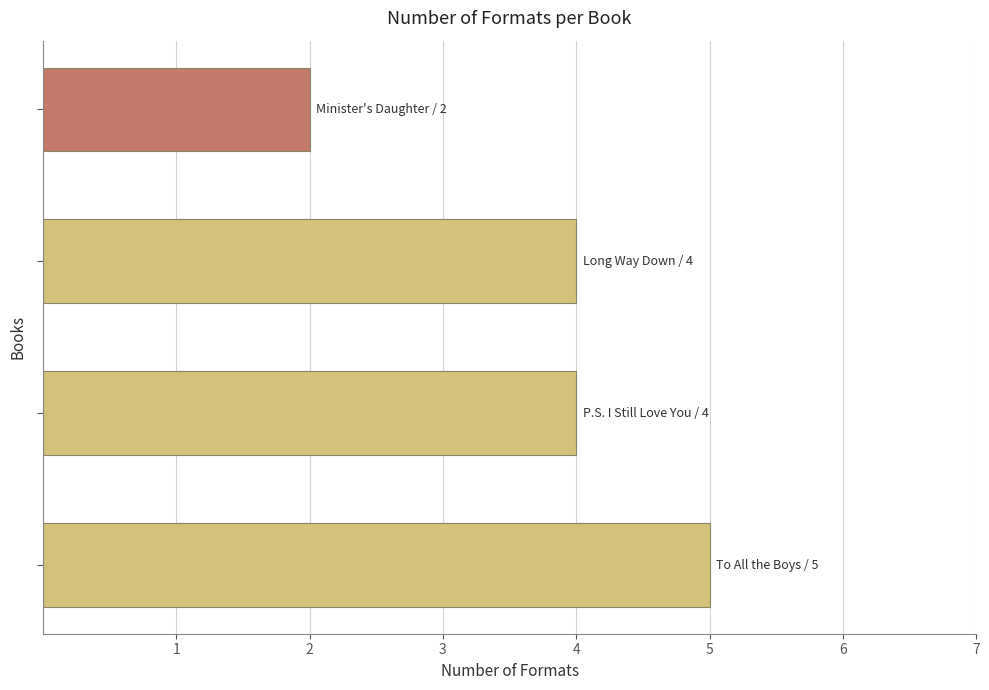

What is the difference between the maximum and second lowest values?

1